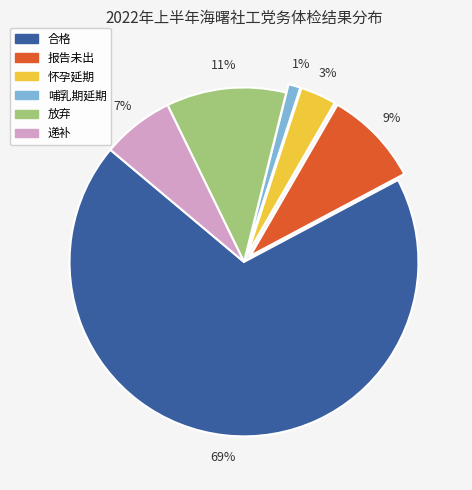

The 合格 slice represents 75% of the pie. True or false?

False